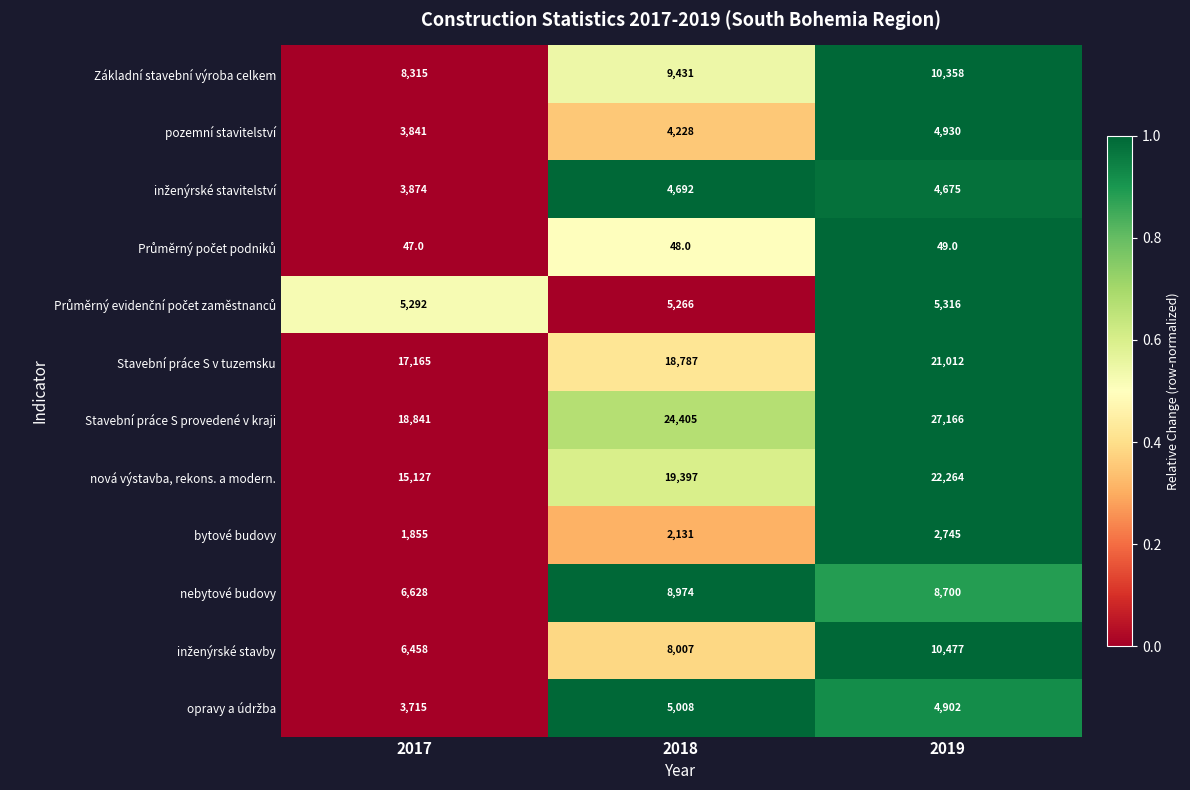

At which category does the chart reach its peak across all series?

2019